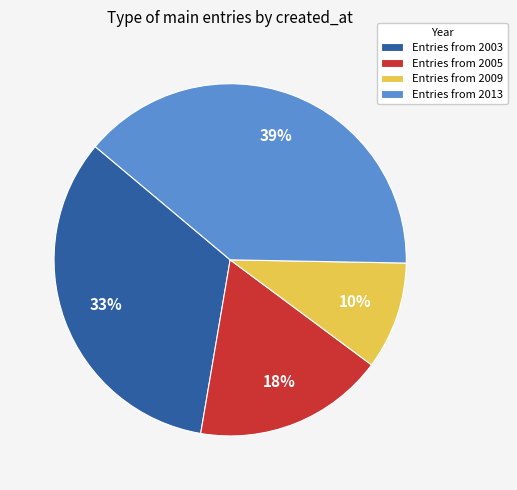

To the nearest percent, what is the difference between the largest and smallest slice percentages?

29%